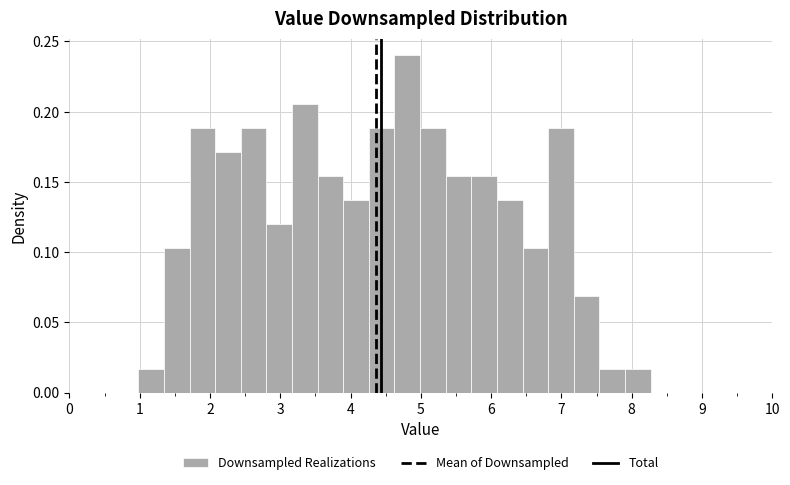

Read against the x-axis, roughly where is the centre of the tallest bar?

4.8